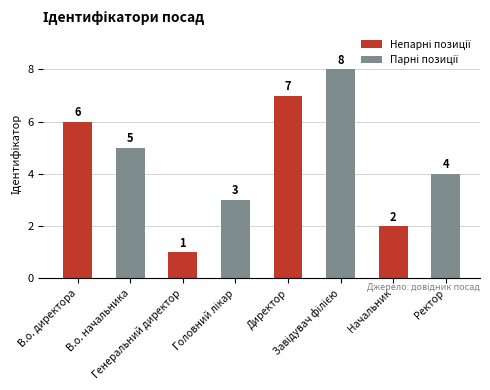

What is the difference between the maximum and minimum values?

7